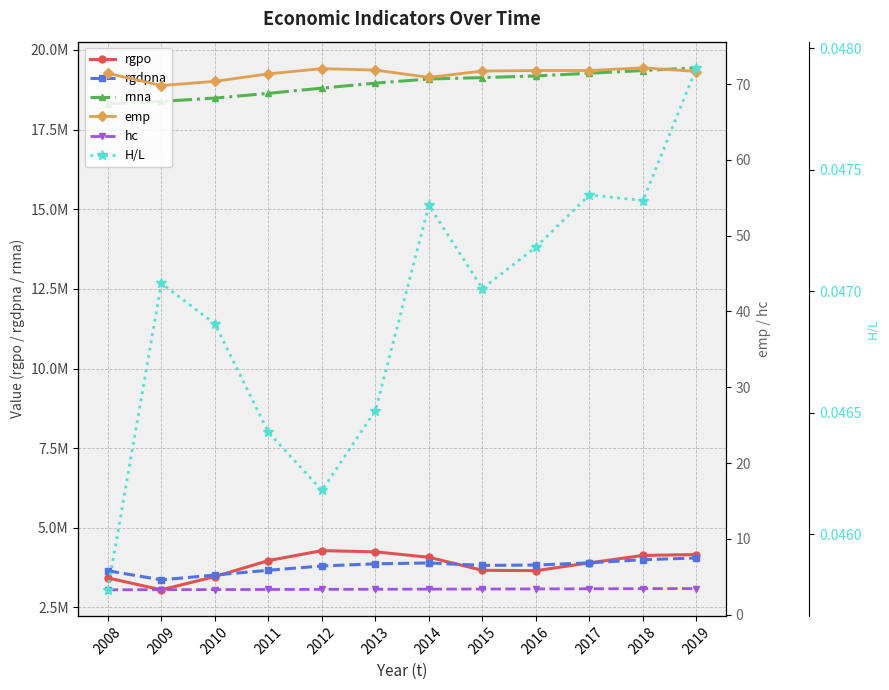

Is the value of rgdpna at 2015 greater than the value of H/L at 2016?

Yes